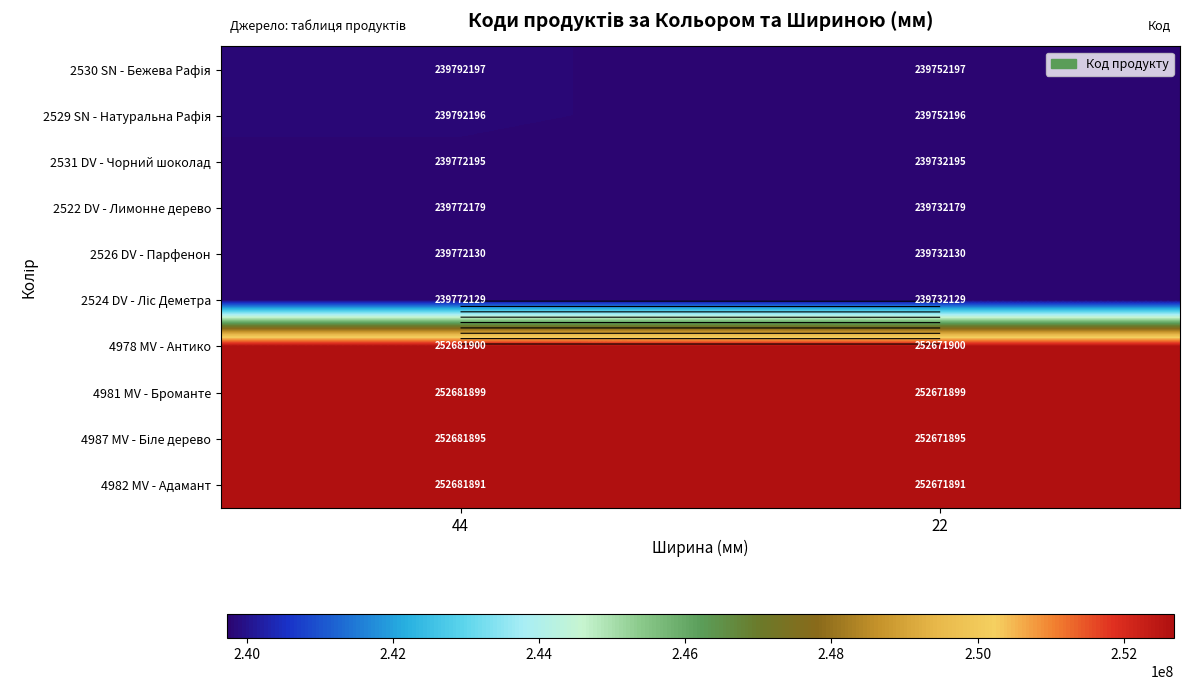

What is the spread (max minus min) of values at 44?

12909771